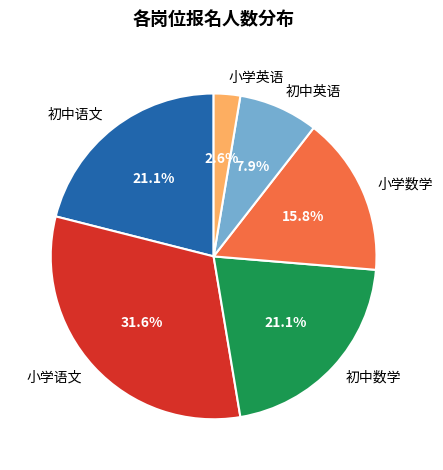

What percentage is the 初中英语 slice, to the nearest percent?

8%